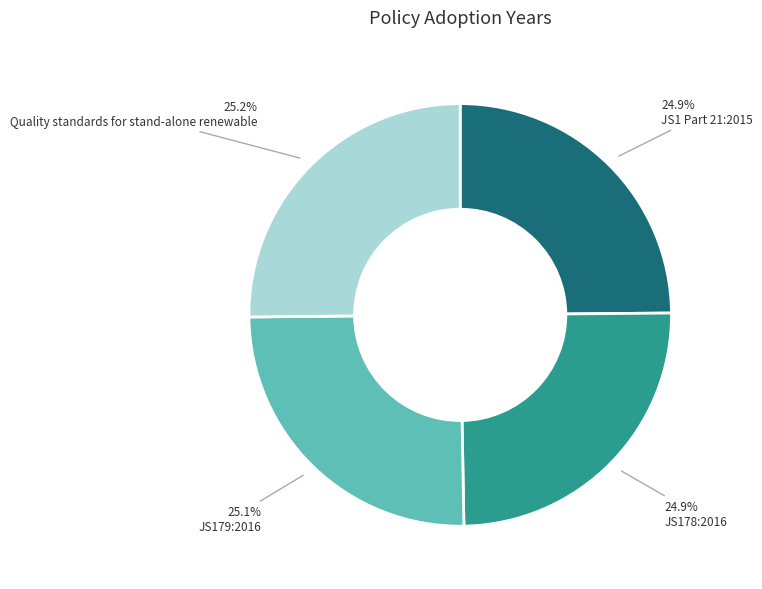

Does JS1 Part 21:2015 account for over 50% of the chart?

No